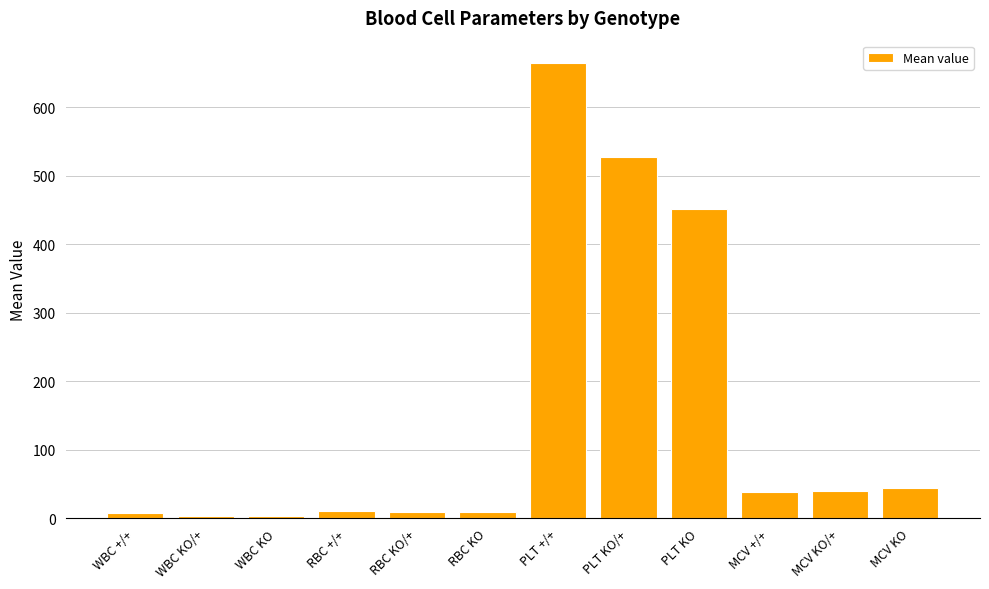

What is the label of the 11th bar from the left?

MCV KO/+